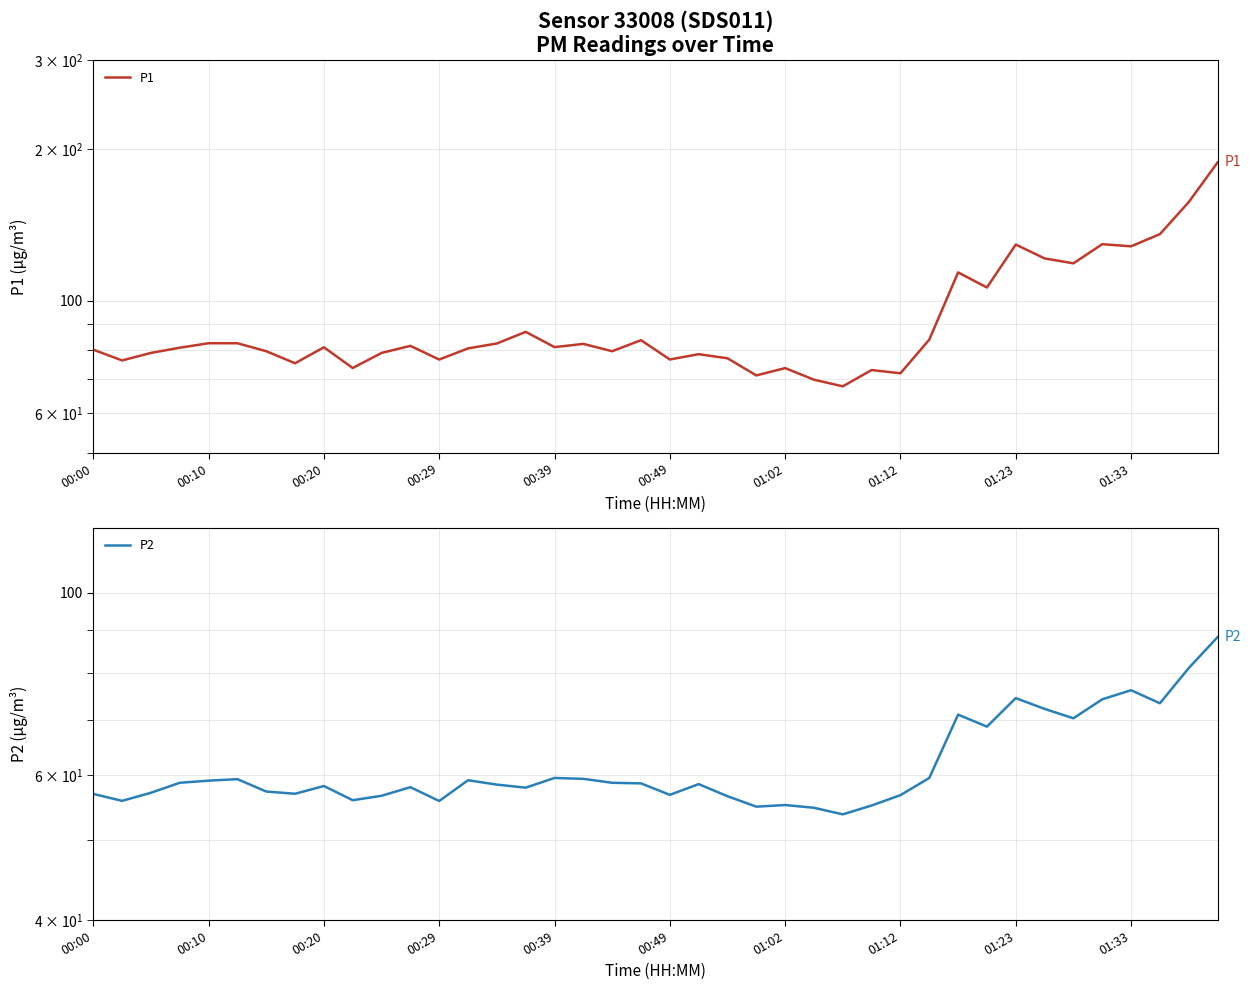

Rank the series by their average value, from highest to lowest.

P1, P2